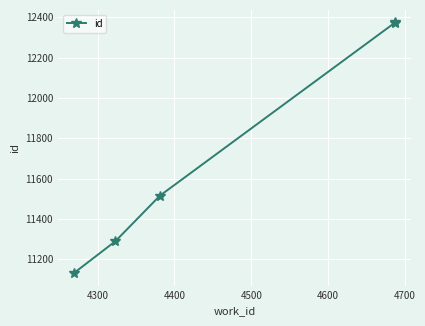

How many values are below 11515?

2